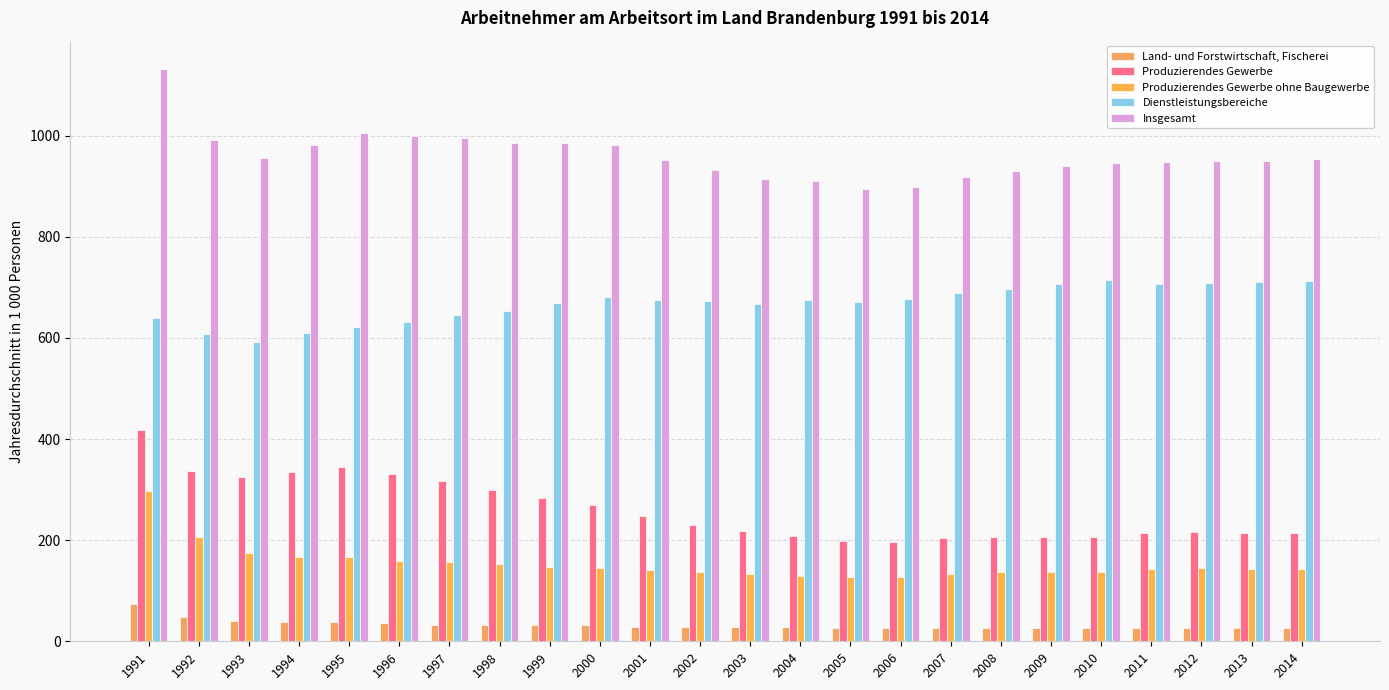

Which series has the widest spread of values?

Insgesamt